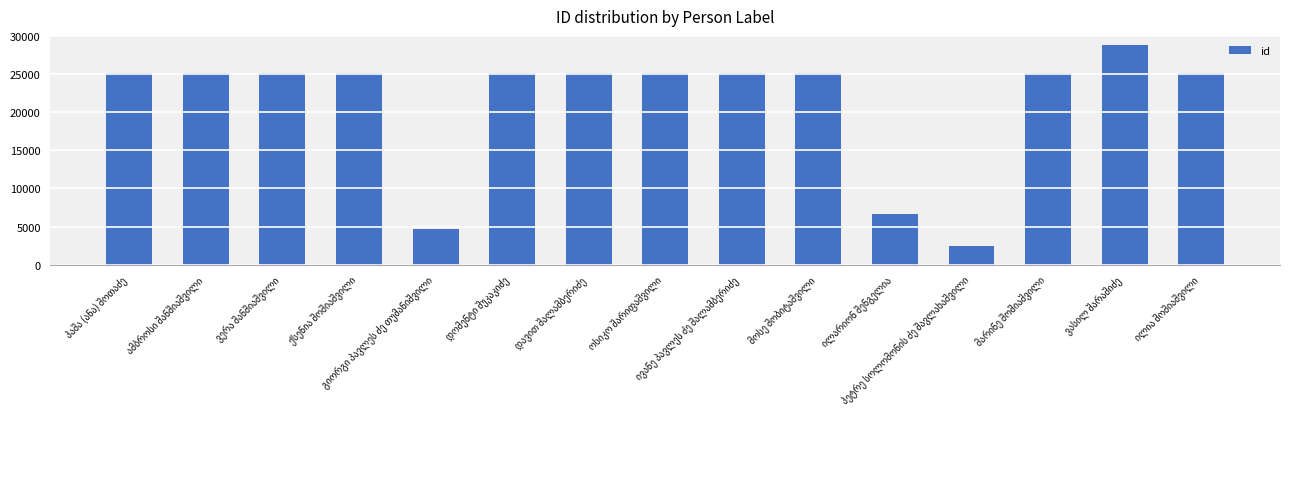

What is the sum of all values?

318321